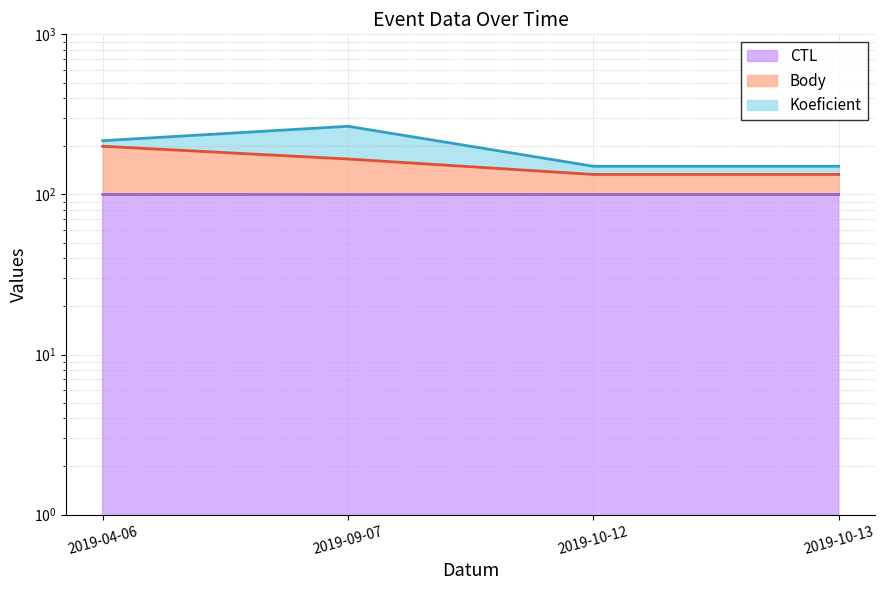

Where is the first local minimum for Body?

2019-10-12